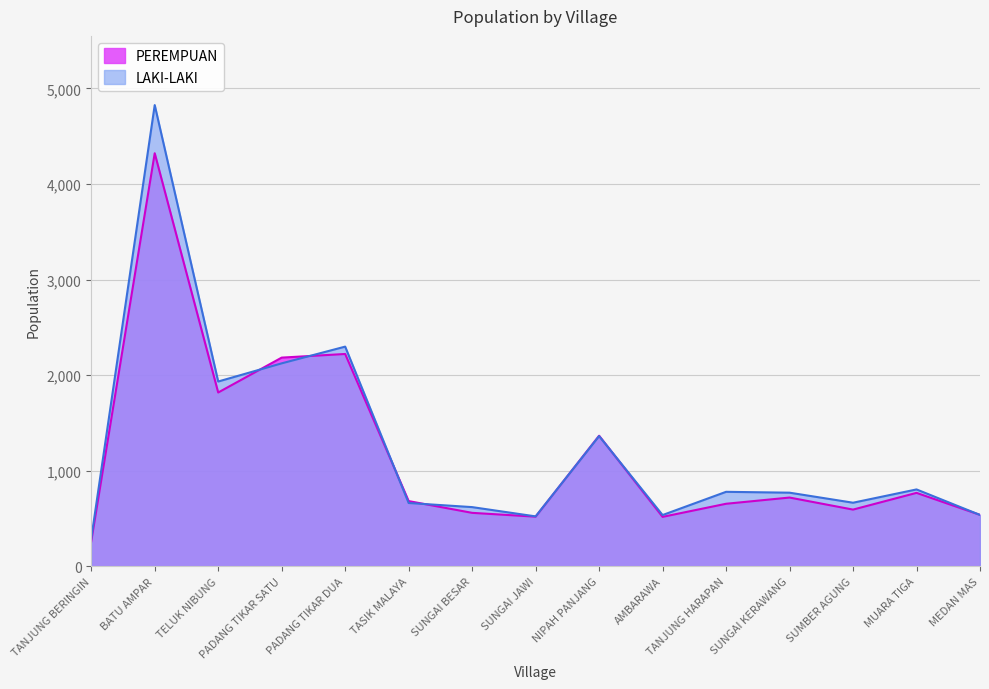

What is the difference between the LAKI-LAKI values at SUMBER AGUNG and PADANG TIKAR DUA?

1633